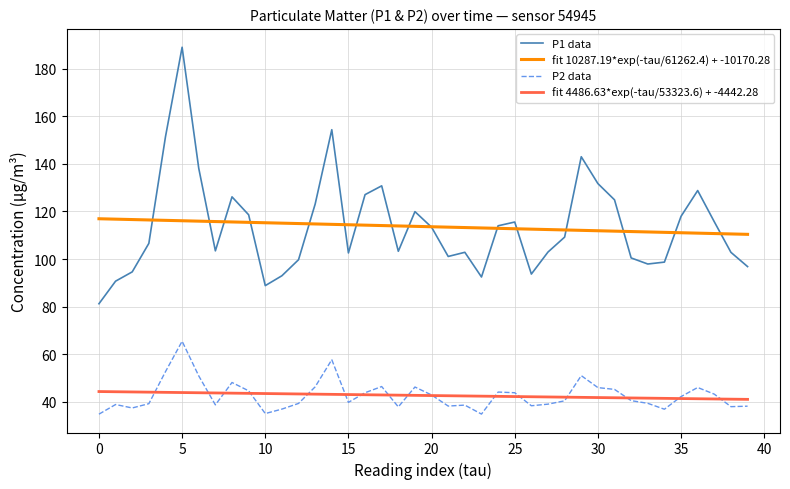

Which series has the largest range (max minus min)?

P1 data